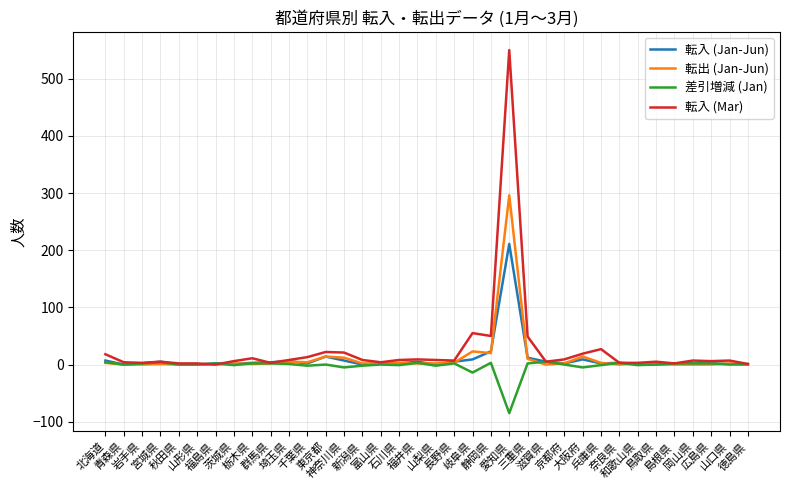

Is it true that 転入 (Mar) equals 7 at 長野県?

True